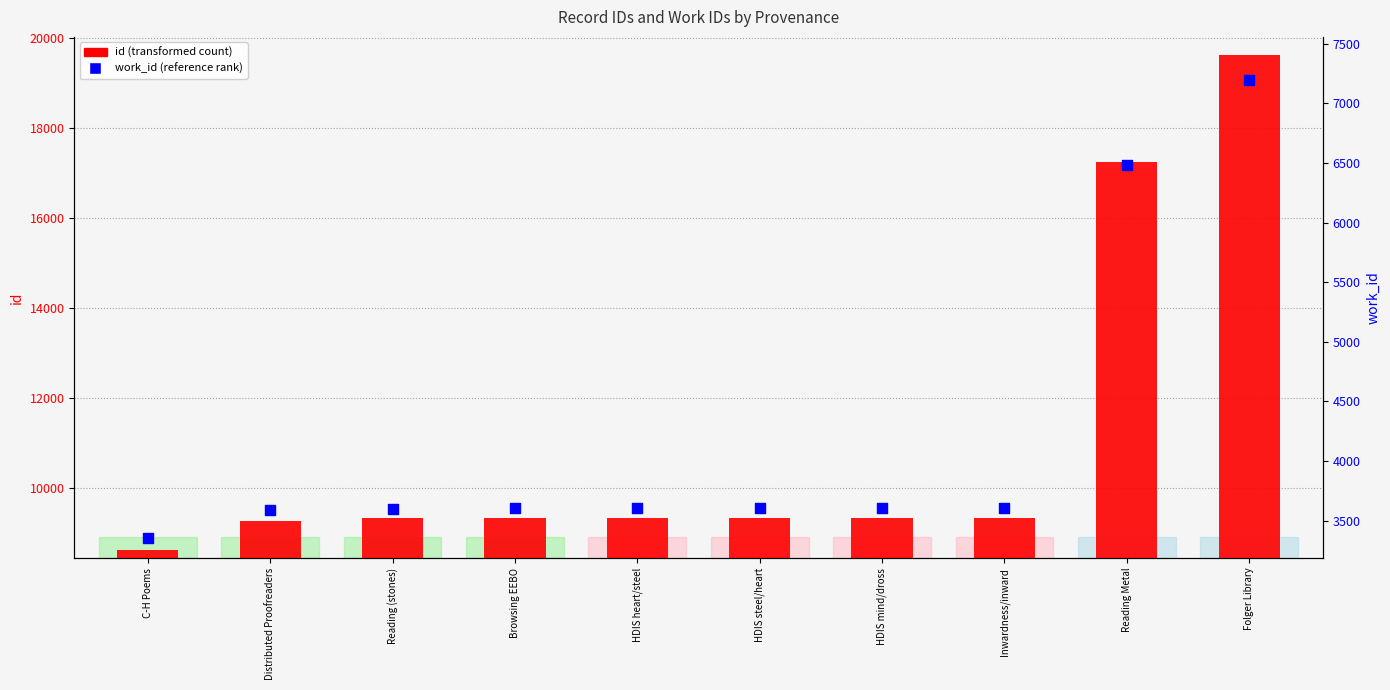

Which series reaches the minimum Y coordinate?

work_id